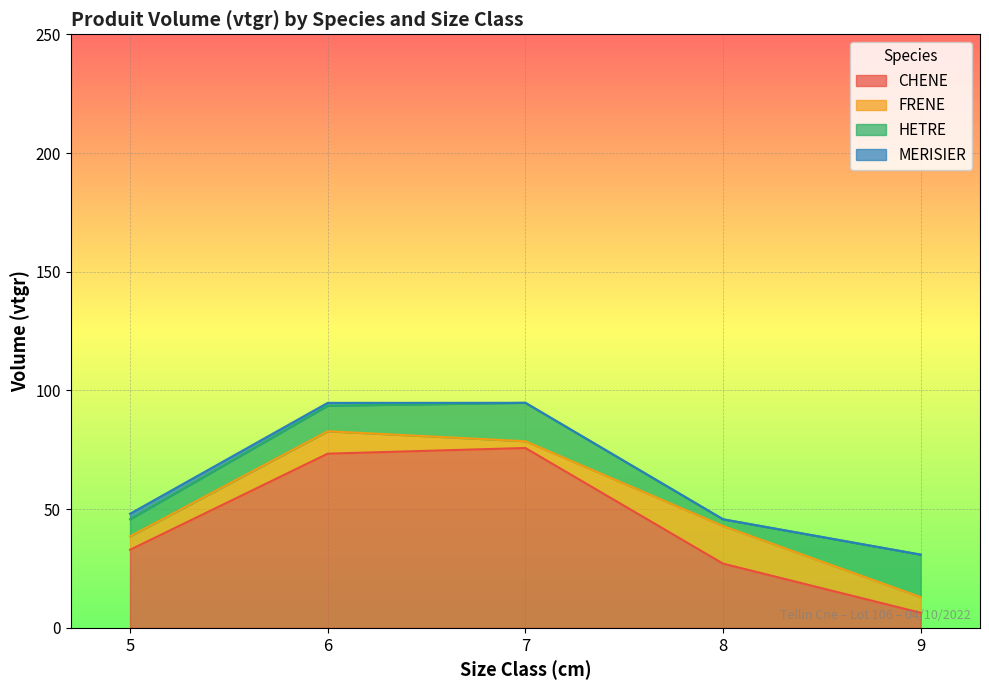

At 8, list the series in order from smallest to largest.

MERISIER, HETRE, FRENE, CHENE